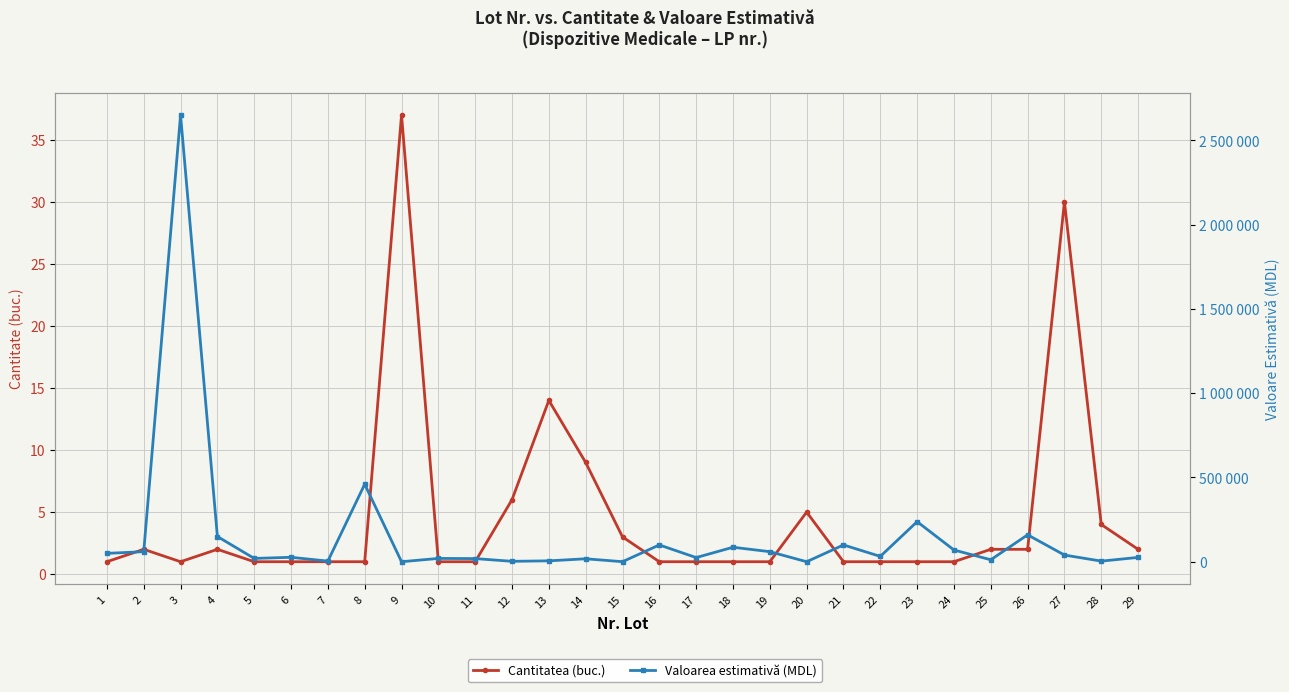

What is the value of the Cantitatea (buc.) point at the 3rd from the left?

1.0